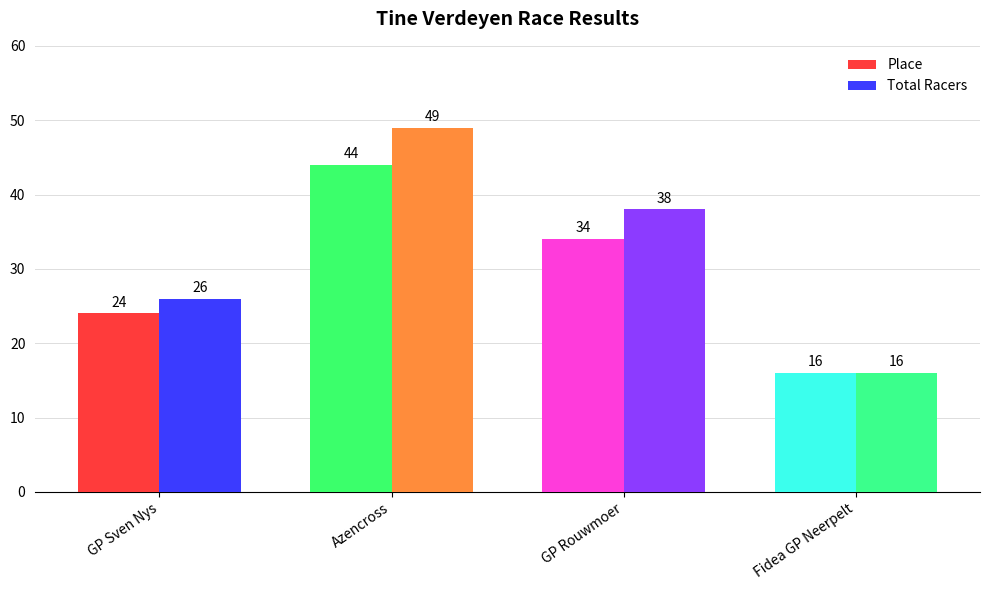

What is the minimum value shown in the chart?

16